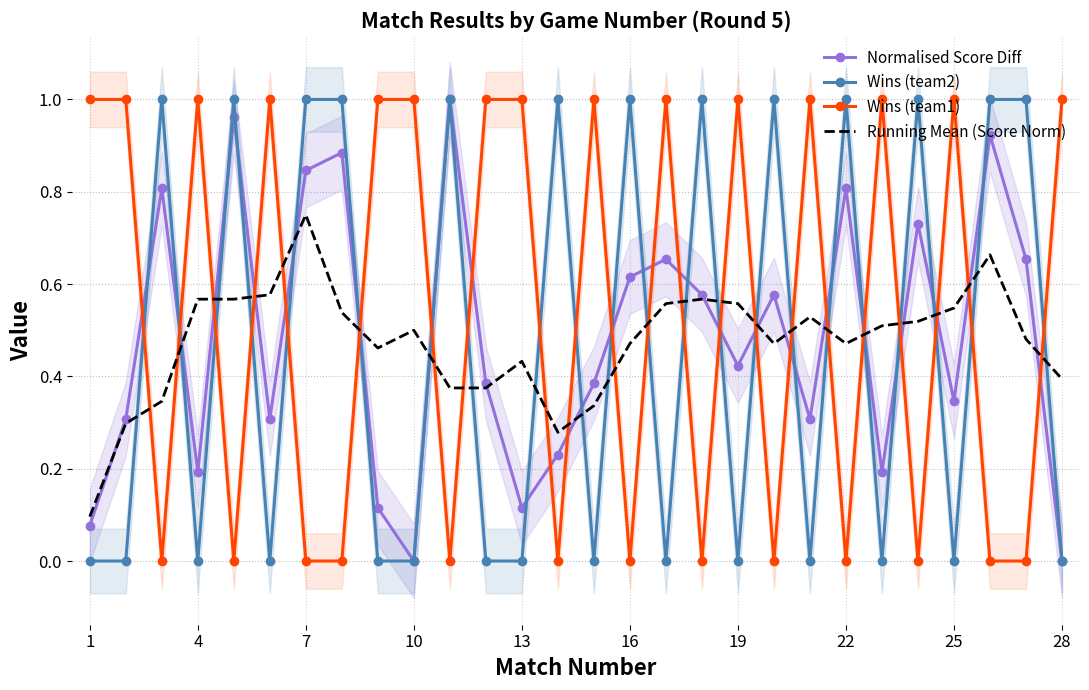

What is the sum of all Wins (team2) values?

13.0